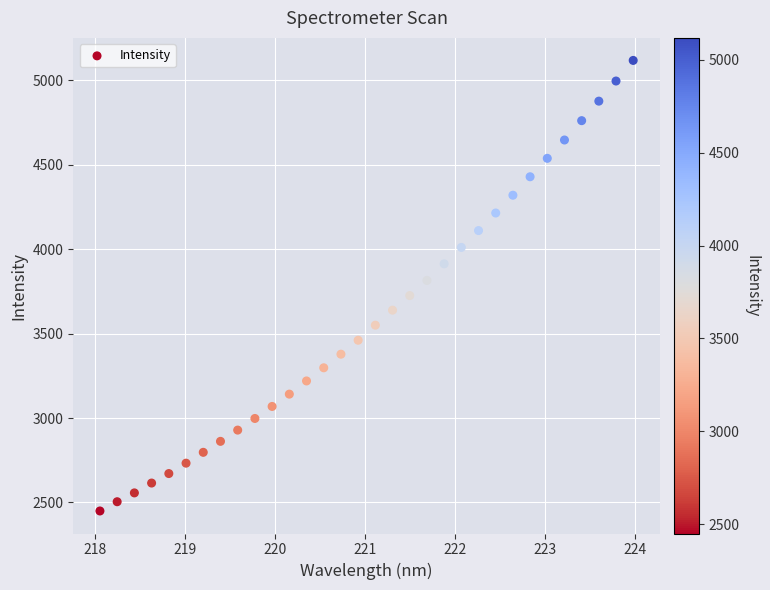

What is the range of Y values (max minus min)?

2668.3